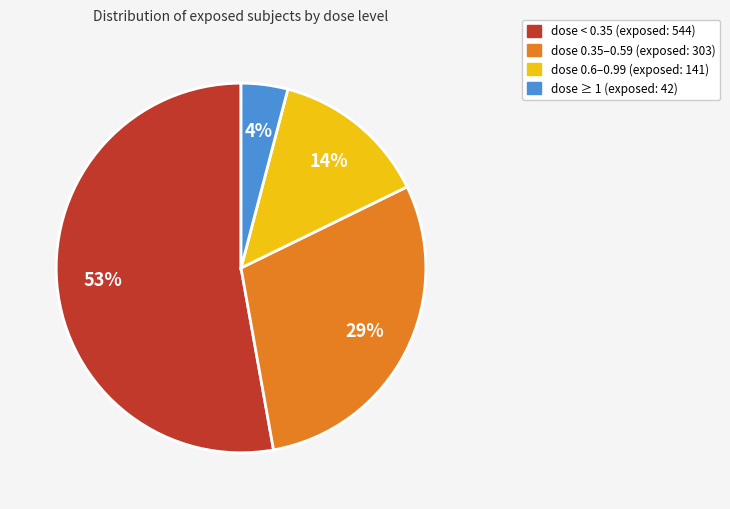

What is the largest slice in the pie chart?

dose < 0.35 (exposed: 544)